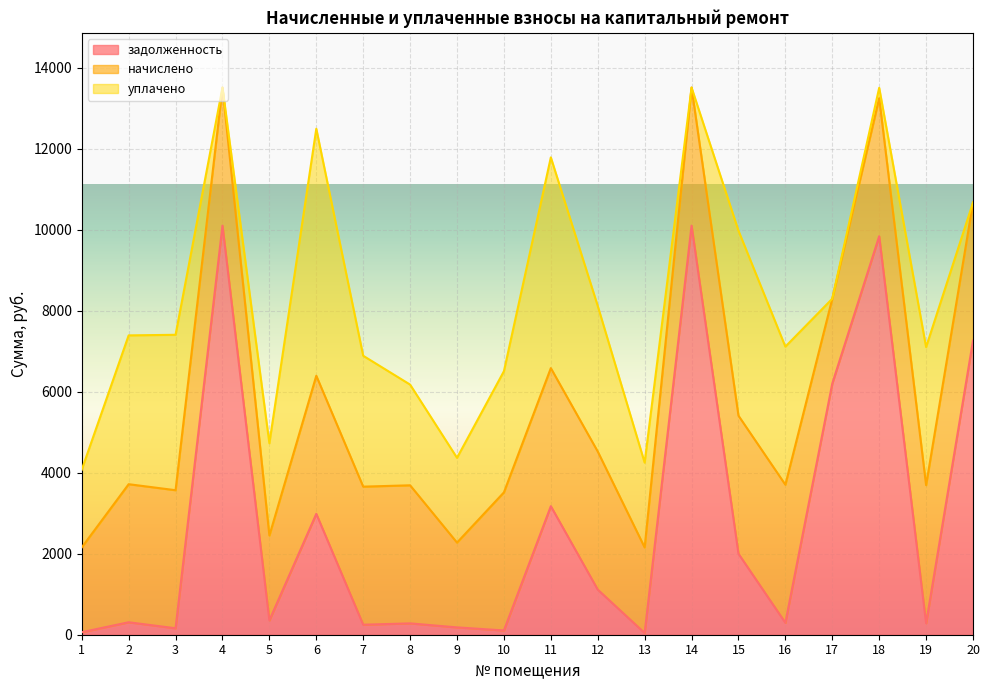

At which category does задолженность reach its first local valley?

3